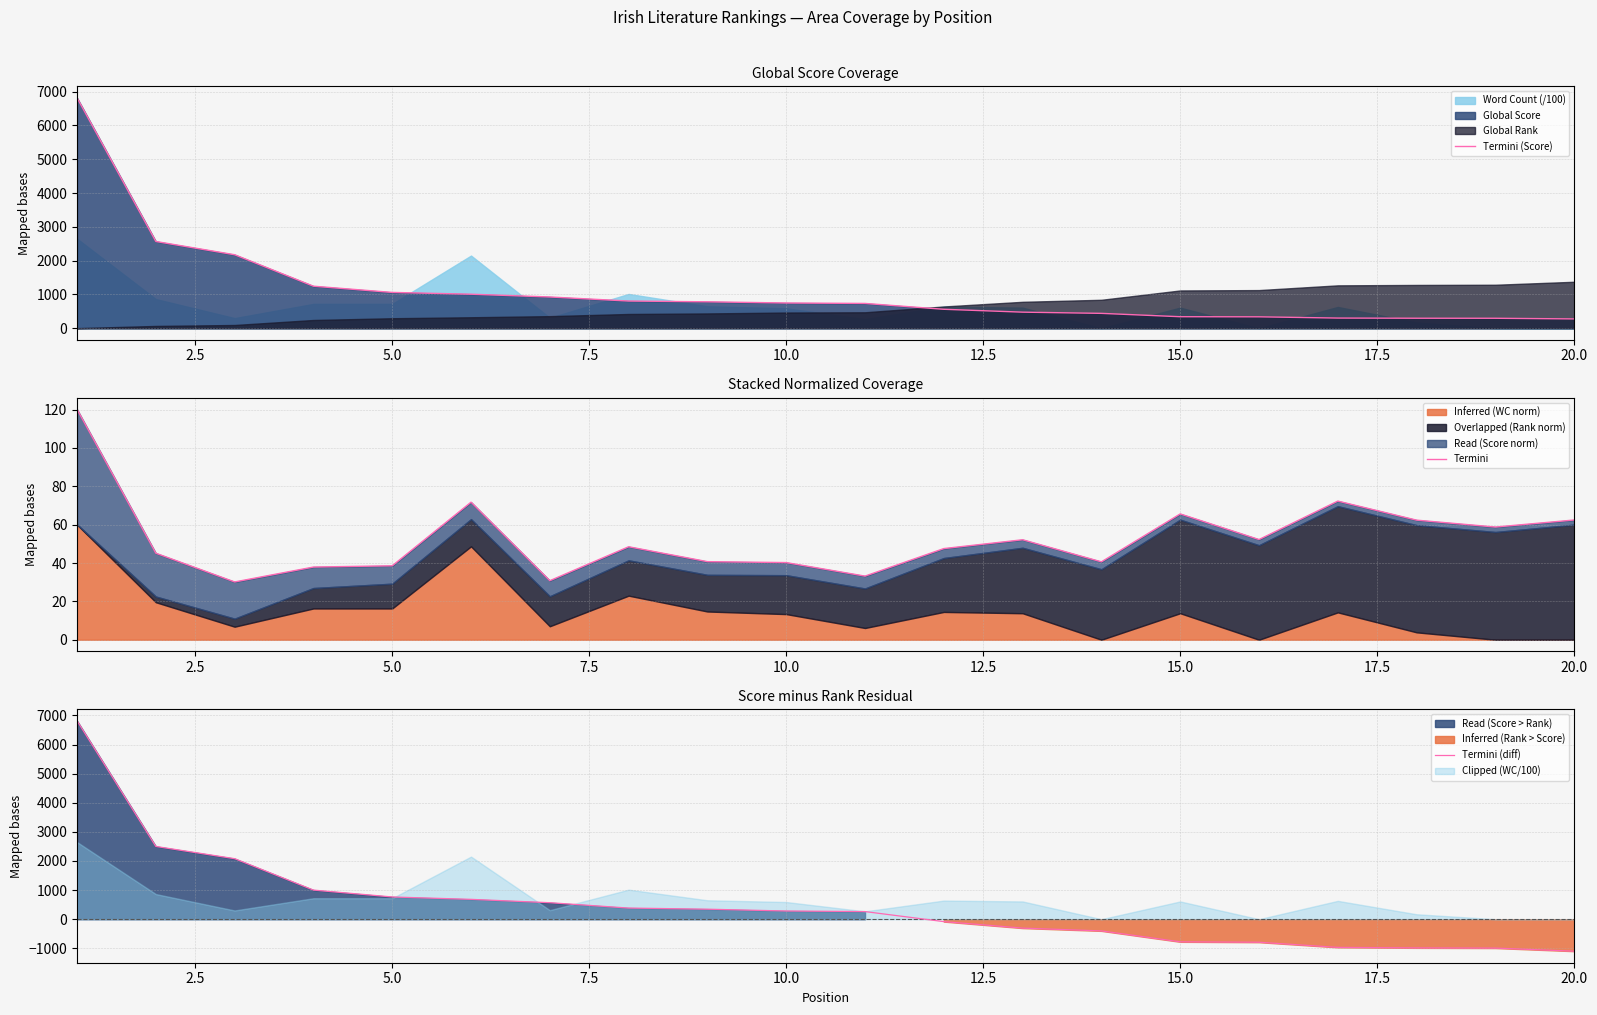

What is the difference between the second highest and second lowest values in the Termini (Score) series?

2272